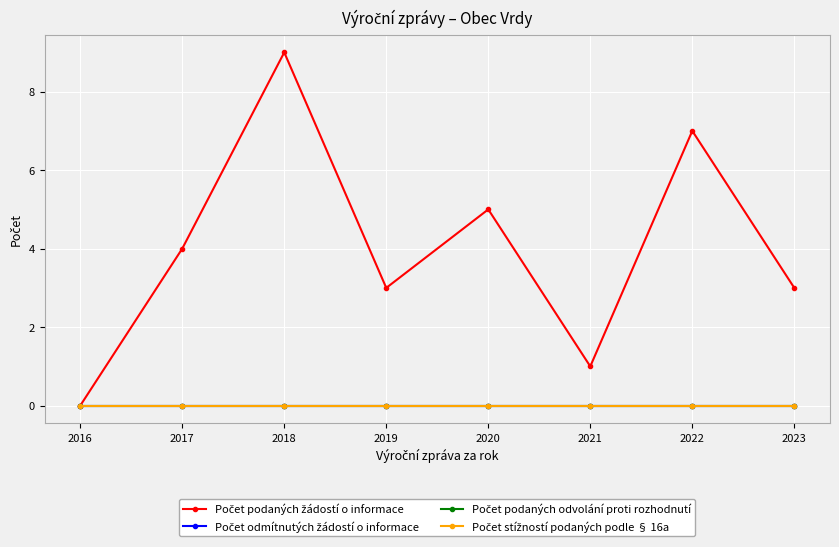

True or false: Počet odmítnutých žádostí o informace and Počet podaných žádostí o informace intersect in this chart.

False